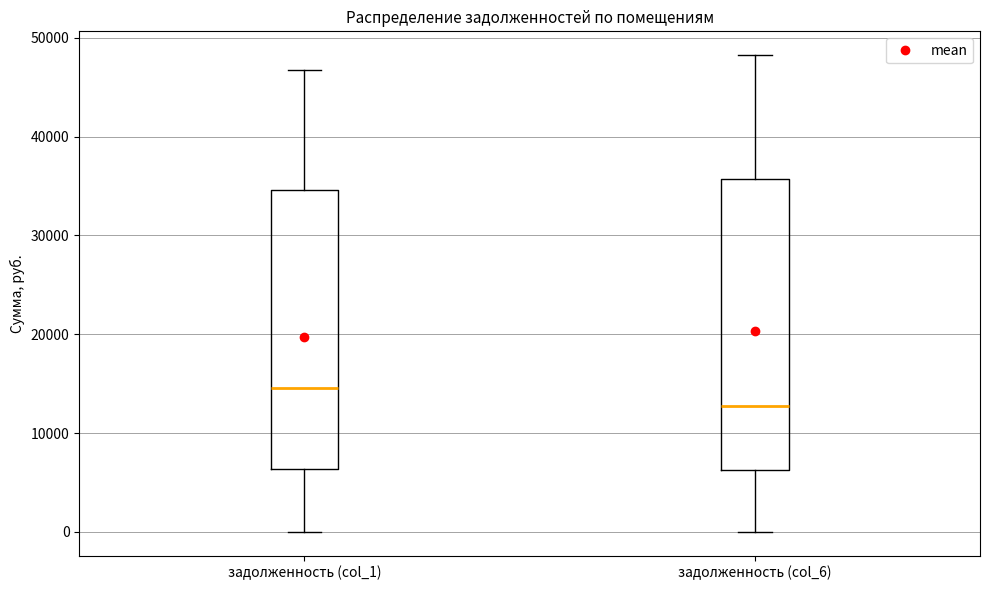

Which box has the lowest median line?

задолженность (col_6)